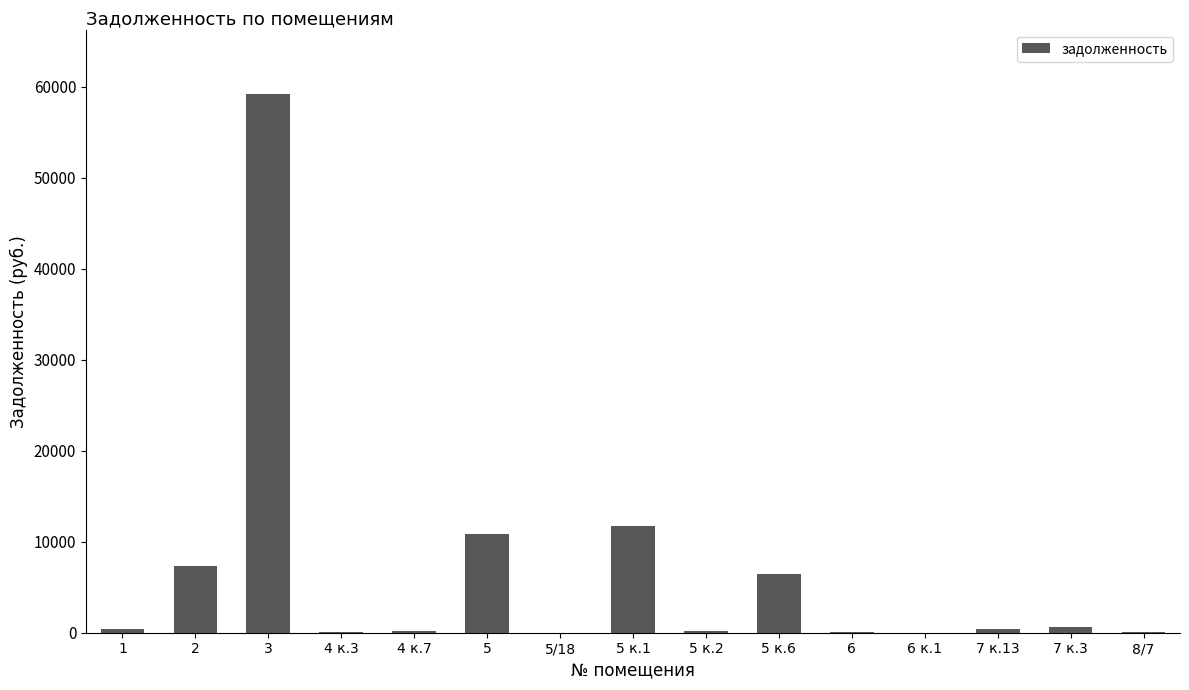

What is the sum of the values at 3 and 8/7?

59290.4